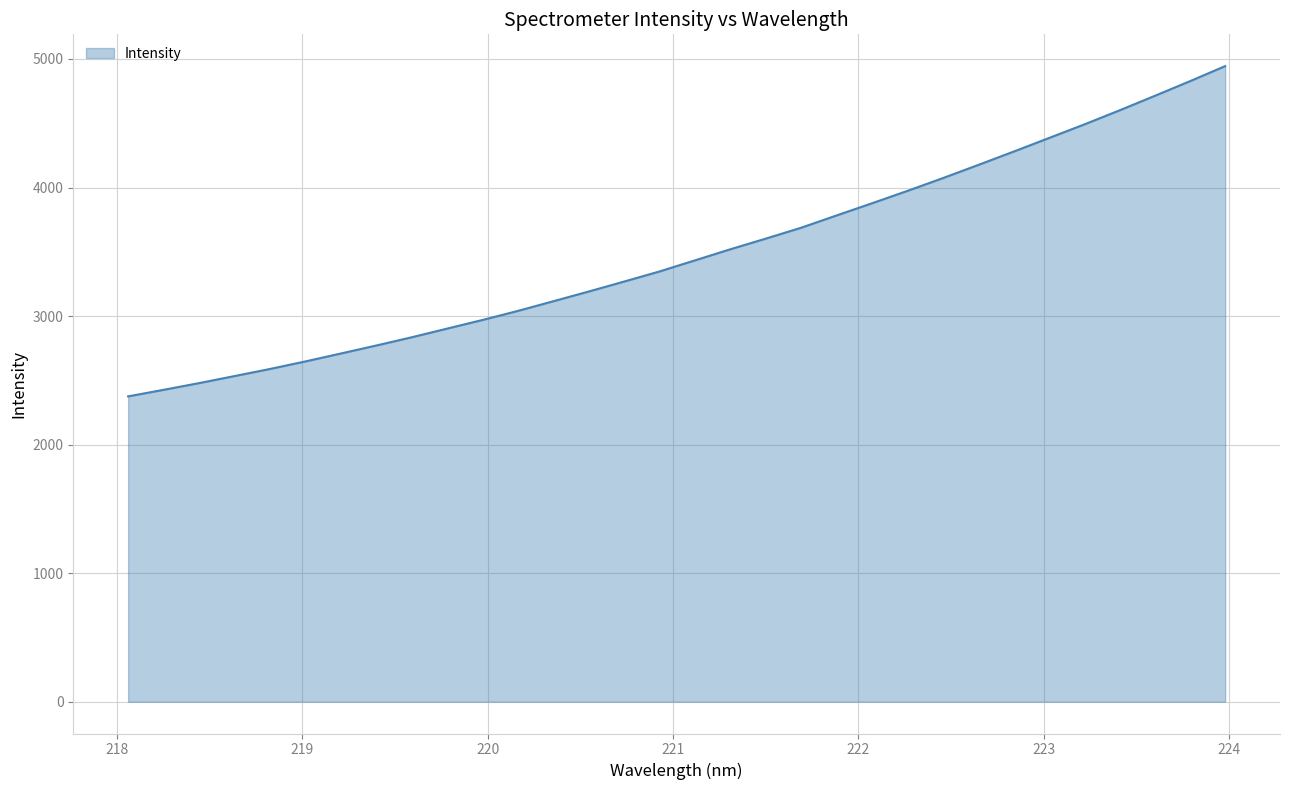

What is the difference between the maximum and minimum values?

2569.0